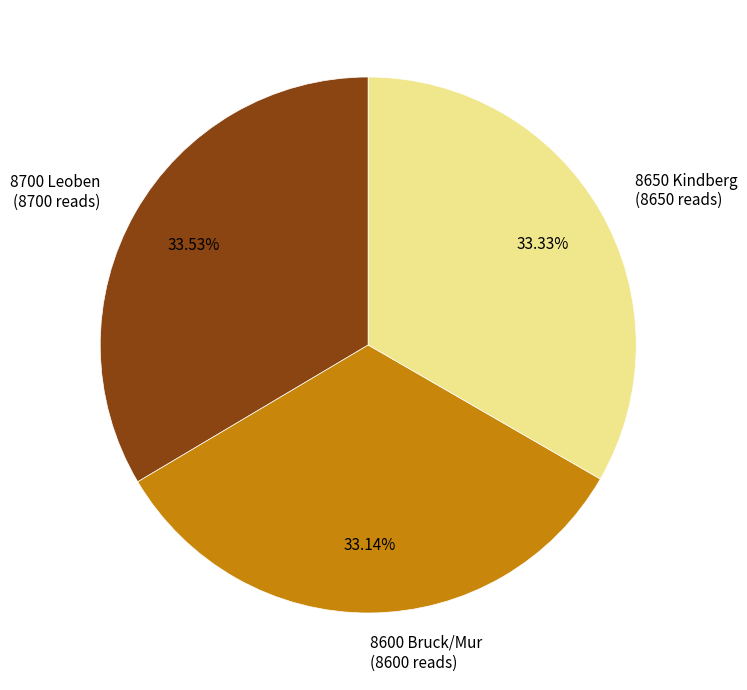

Count the number of slices in the pie.

3